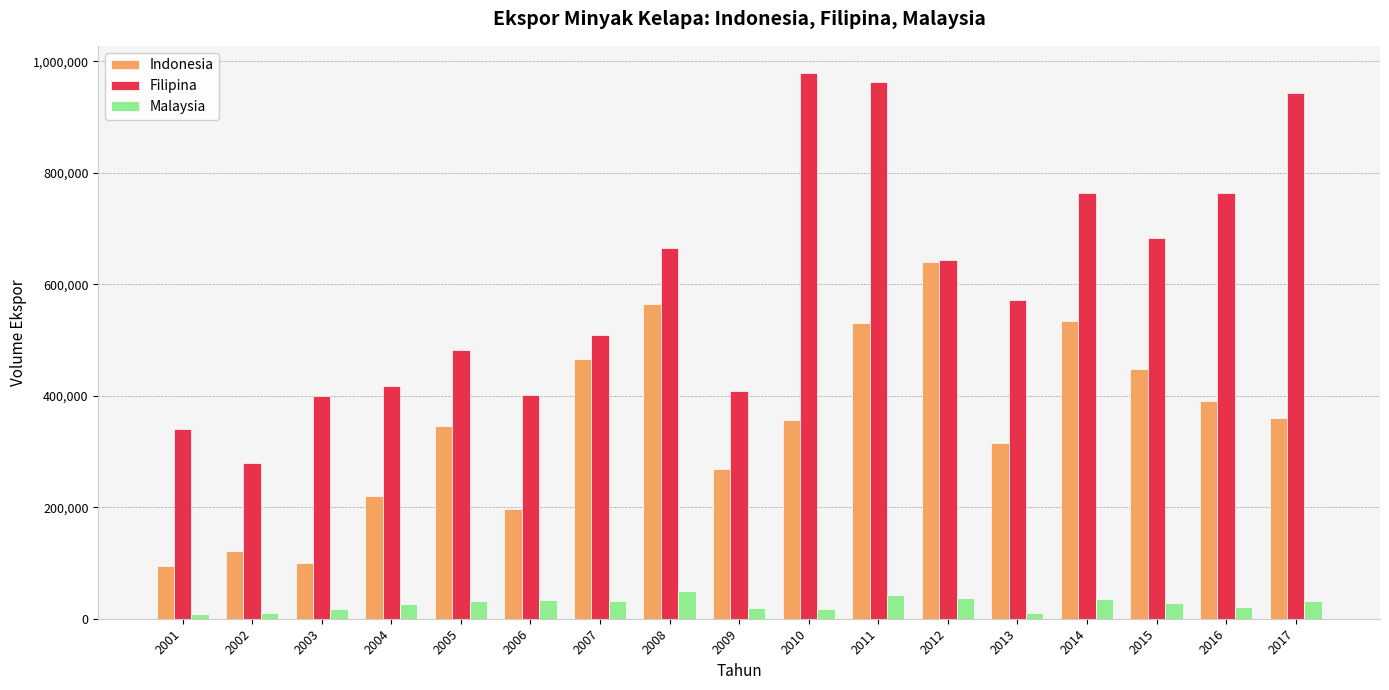

What is the greatest value displayed?

978801